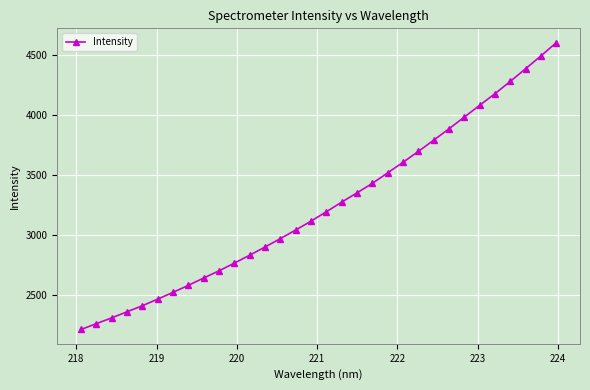

What is the average value?

3248.3